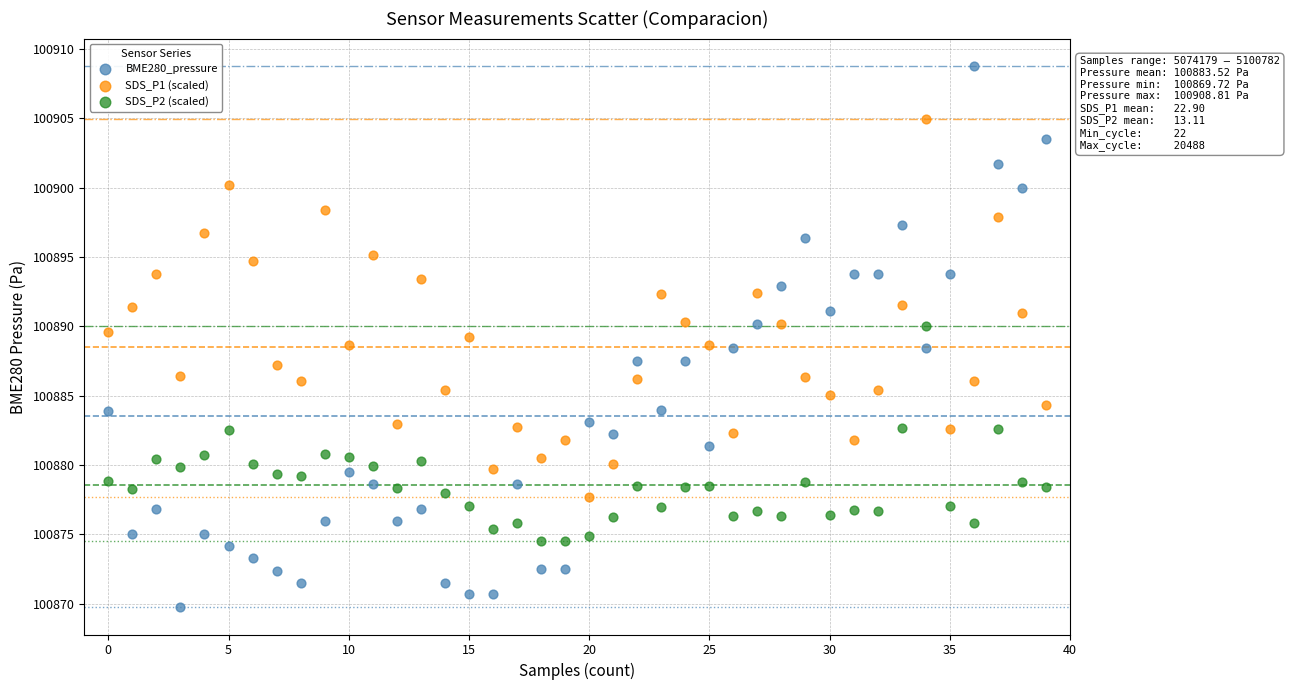

Across all data points, what is the range of Y values (max minus min)?

39.1